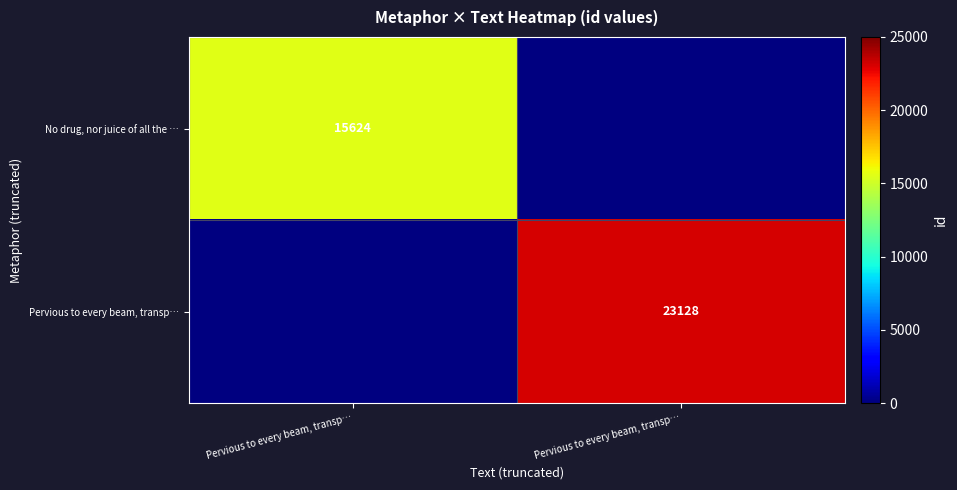

Rank the categories by Pervious to every beam, transp… value from lowest to highest.

Pervious to every beam, transp…, Pervious to every beam, transp…